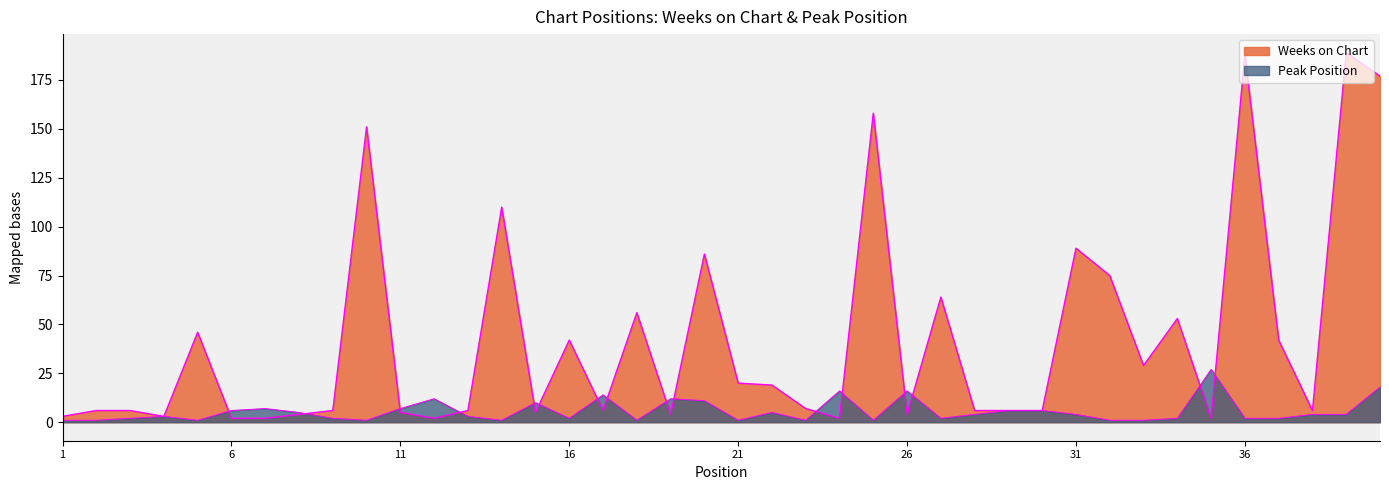

What is the value of the Peak Position point at the 16th from the left?

2